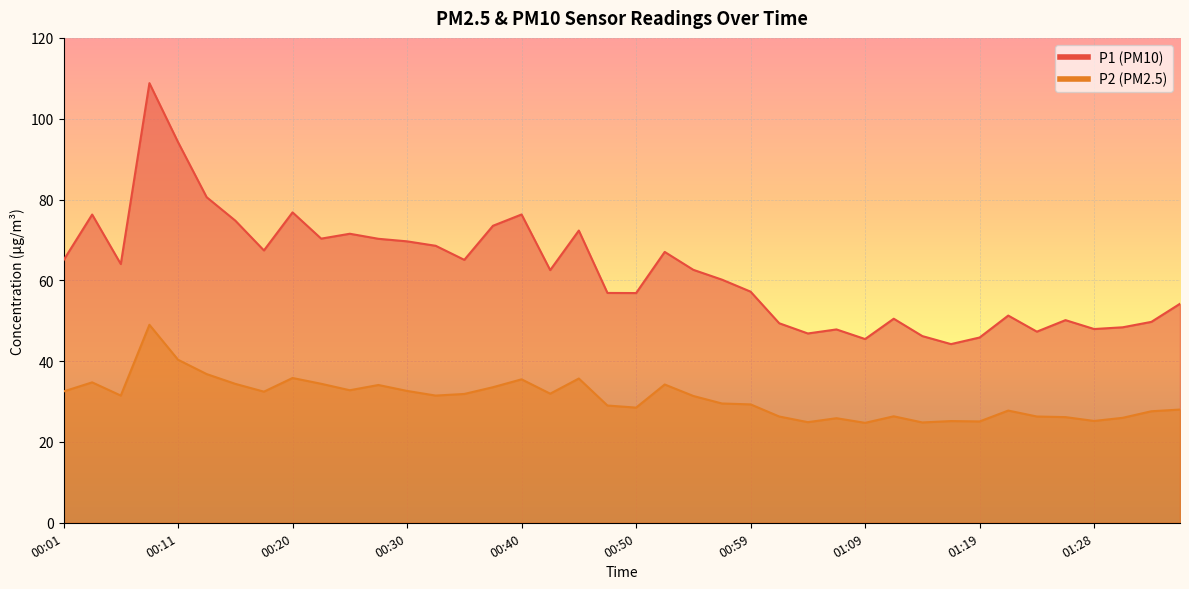

What position from the right is 00:01?

40